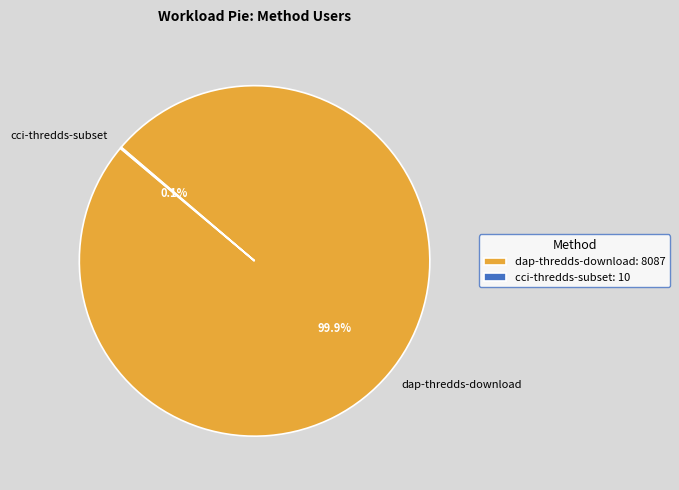

Which slice is the largest?

dap-thredds-download